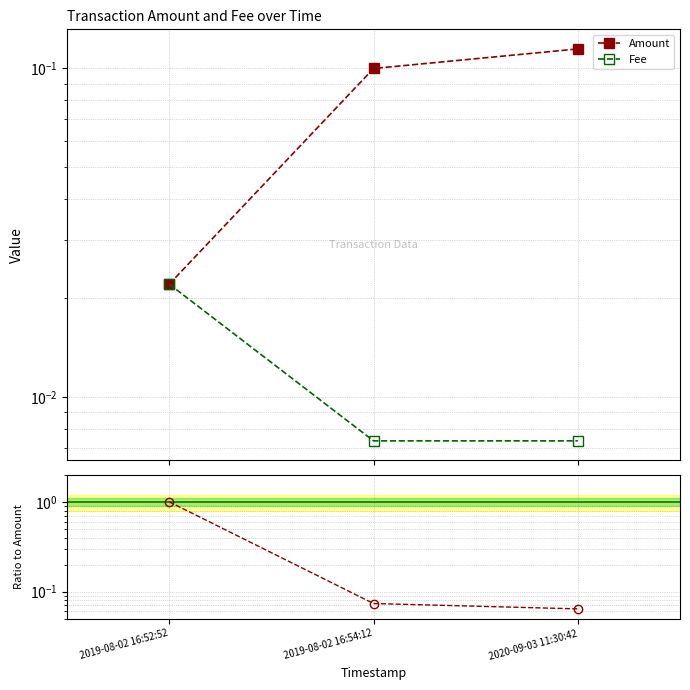

At which category is the sum across all series the highest?

2019-08-02 16:52:52